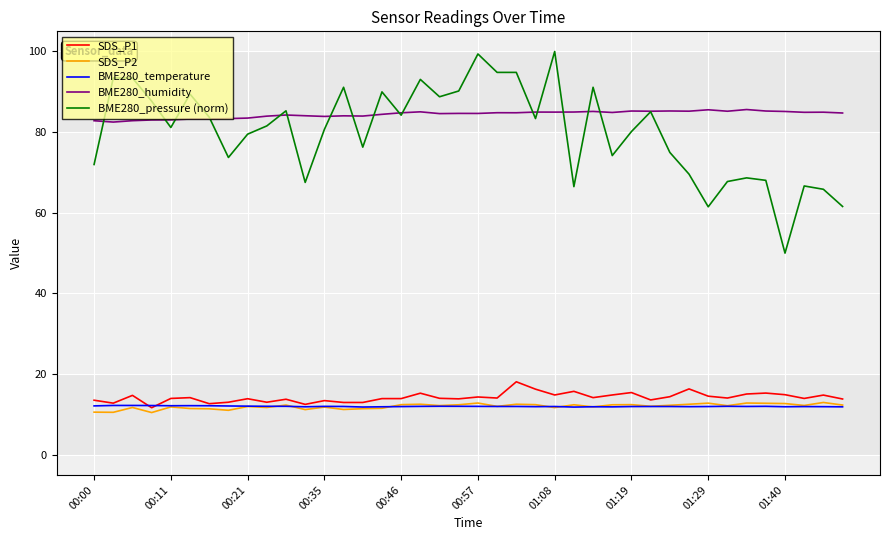

Which series has the largest range (max minus min)?

BME280_pressure (norm)